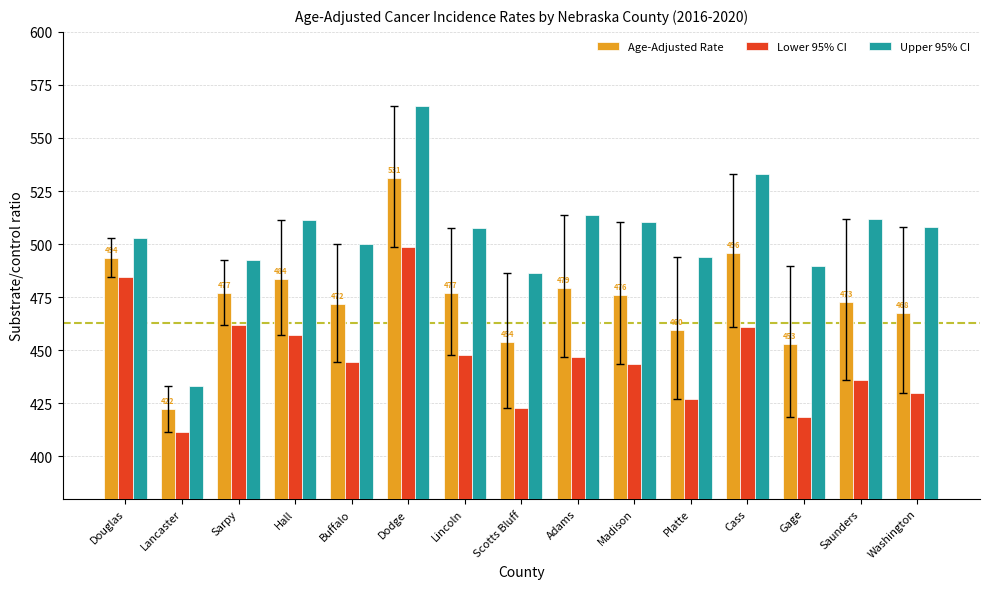

What is the spread (max minus min) of values at Washington?

78.1